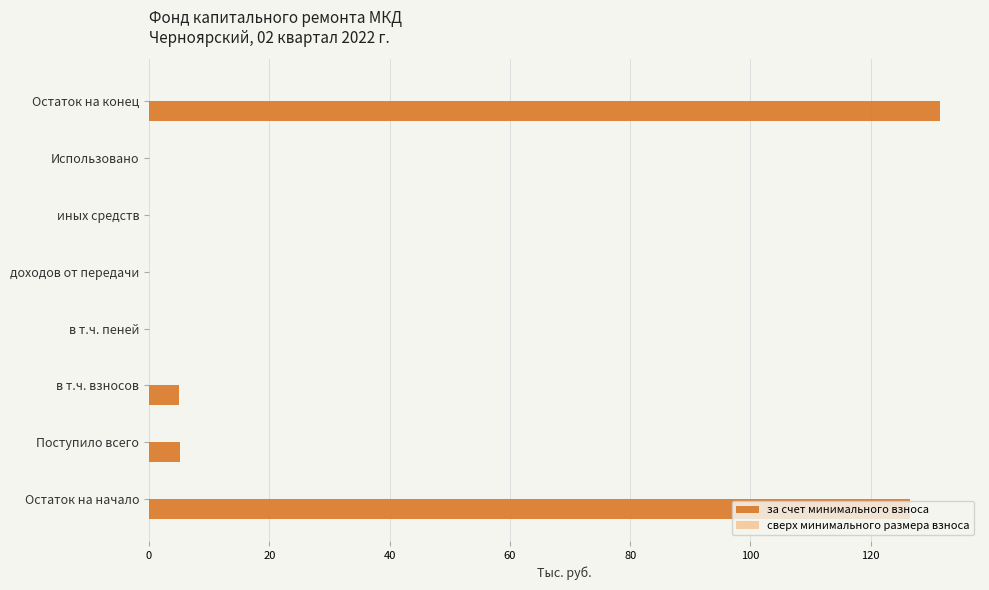

True or false: the data shows 0.0 at доходов от передачи.

True